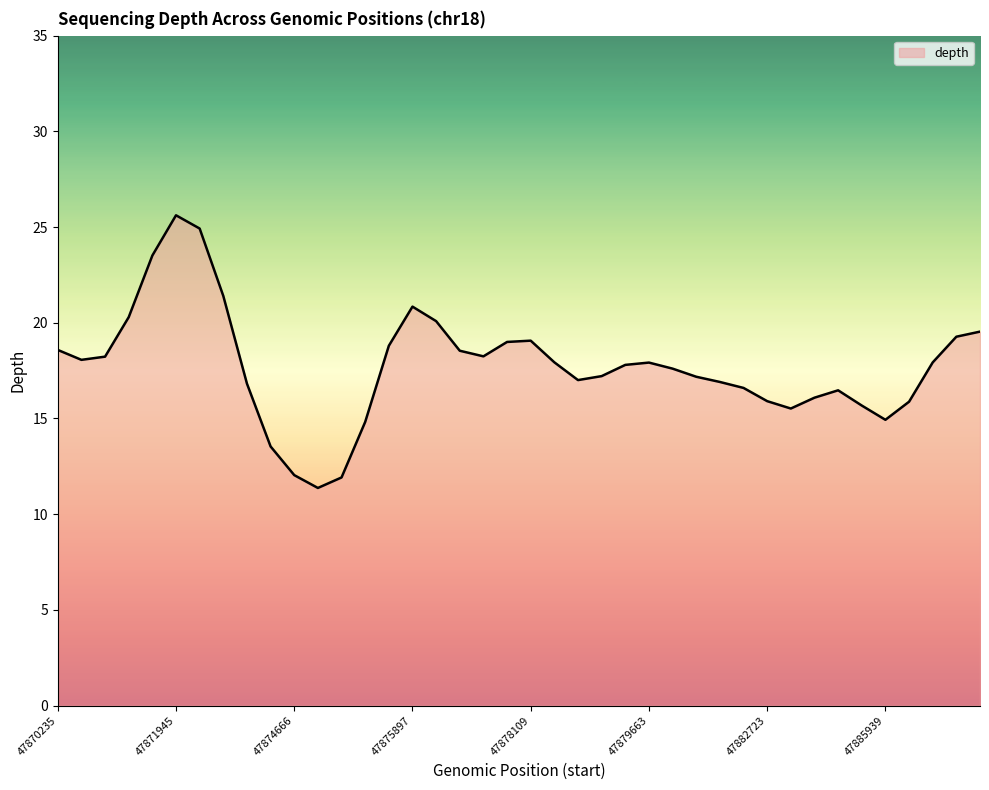

What is the minimum value shown in the chart?

11.4